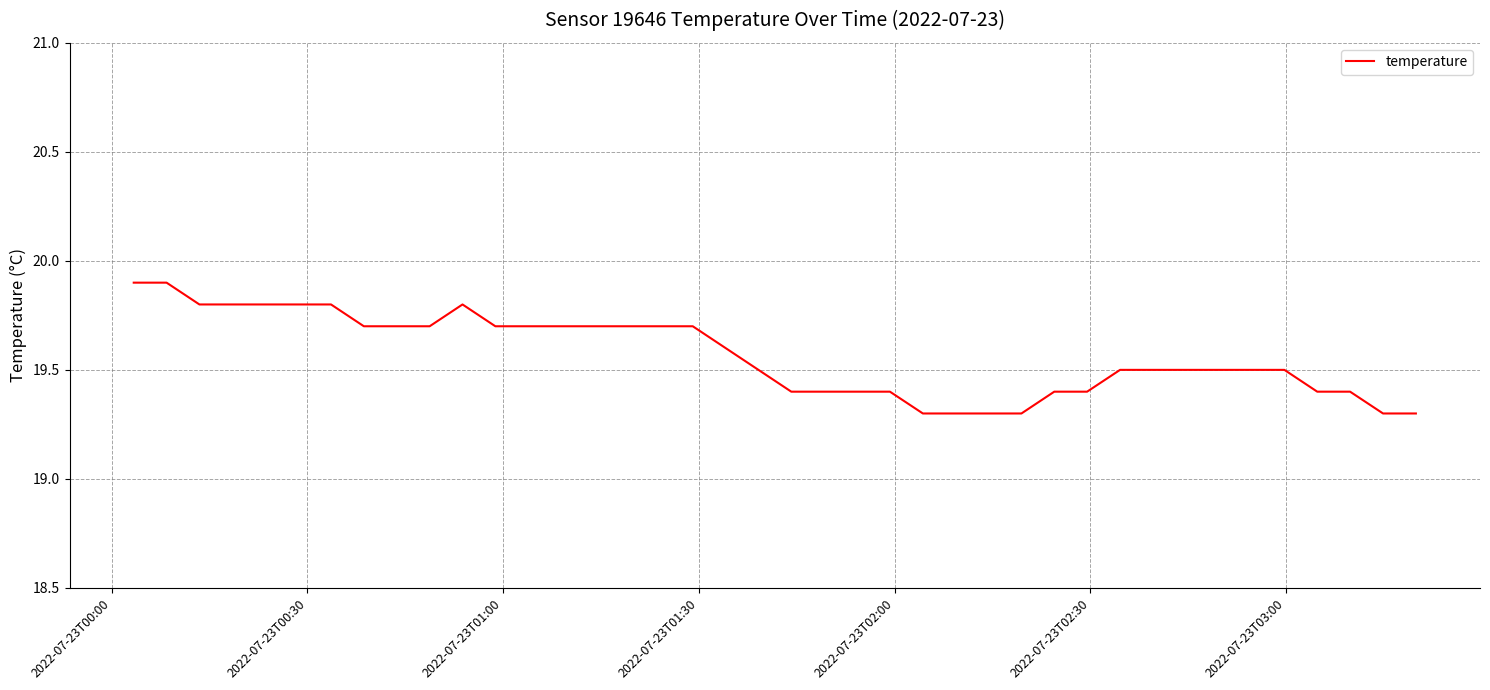

What is the greatest value displayed?

19.9